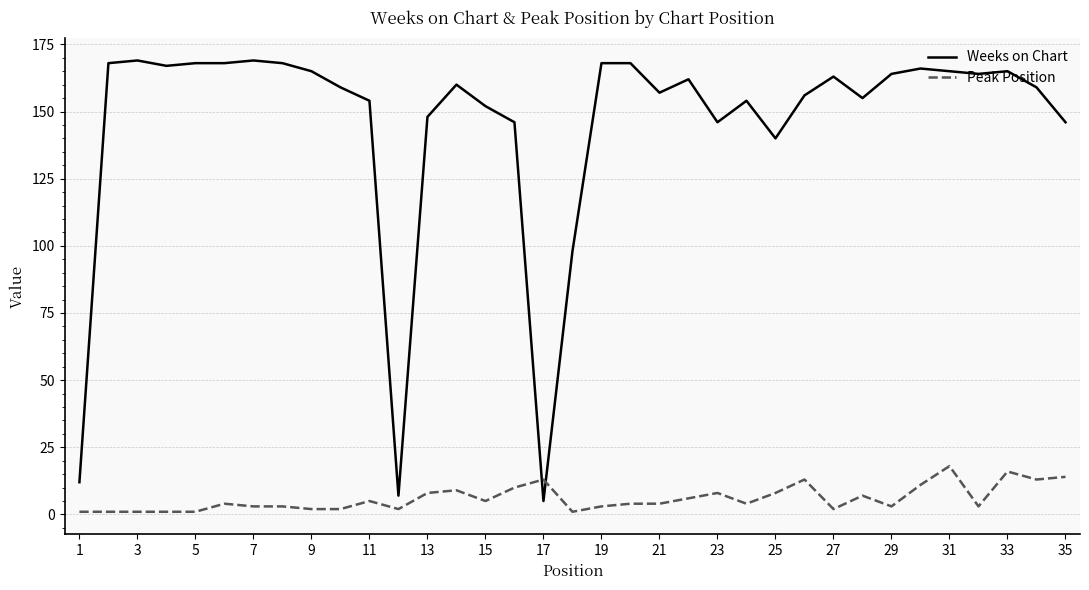

Rank the series by their maximum value, from lowest to highest.

Peak Position, Weeks on Chart